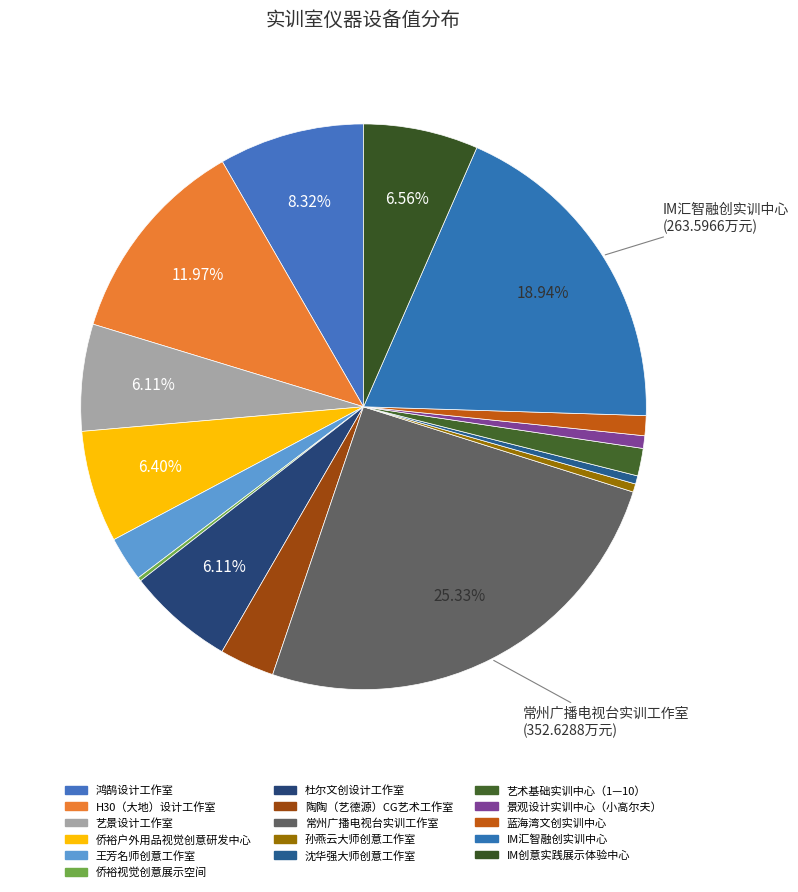

Is IM创意实践展示体验中心 the majority of the pie?

No